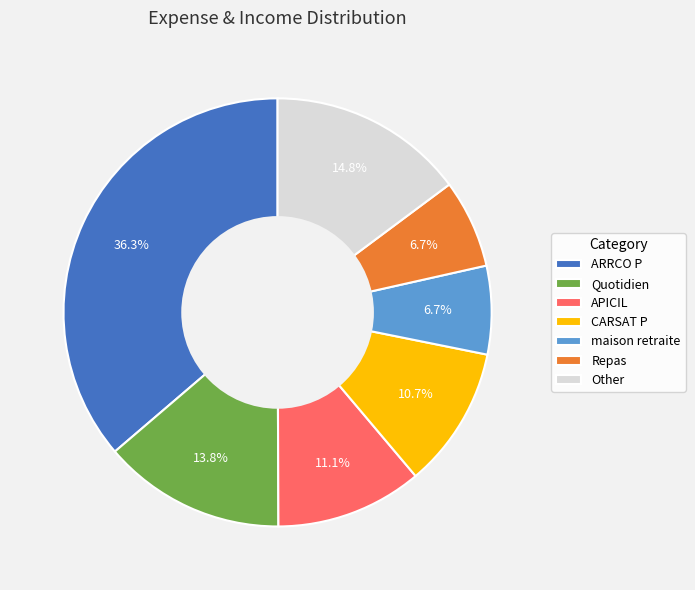

Which slice is the largest?

ARRCO P